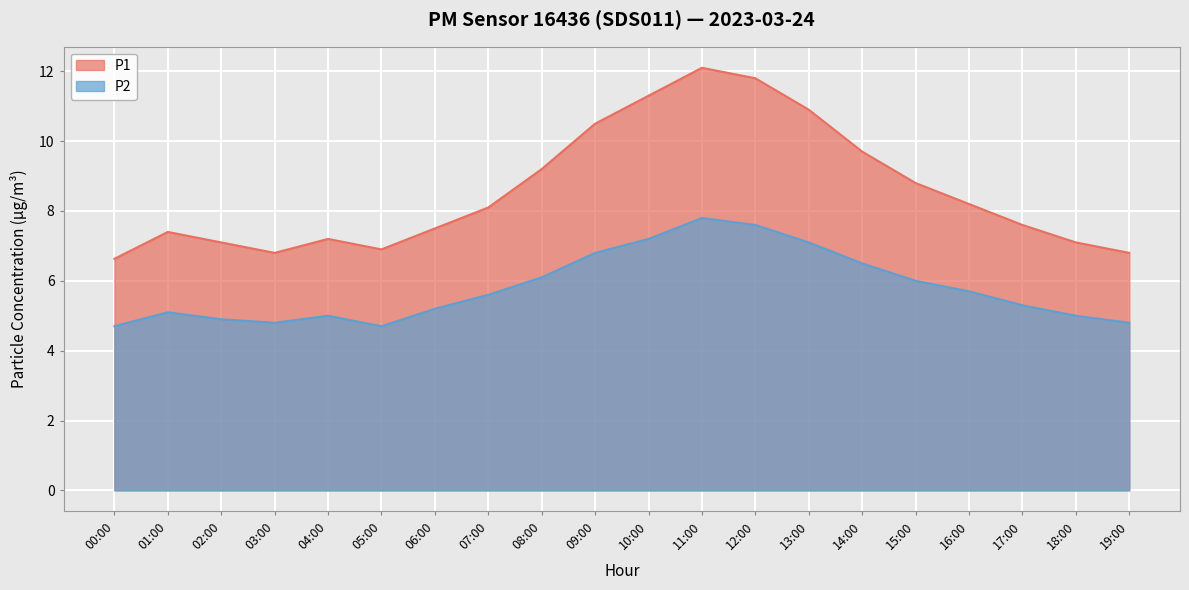

Which category has the highest value in the P2 series?

11:00